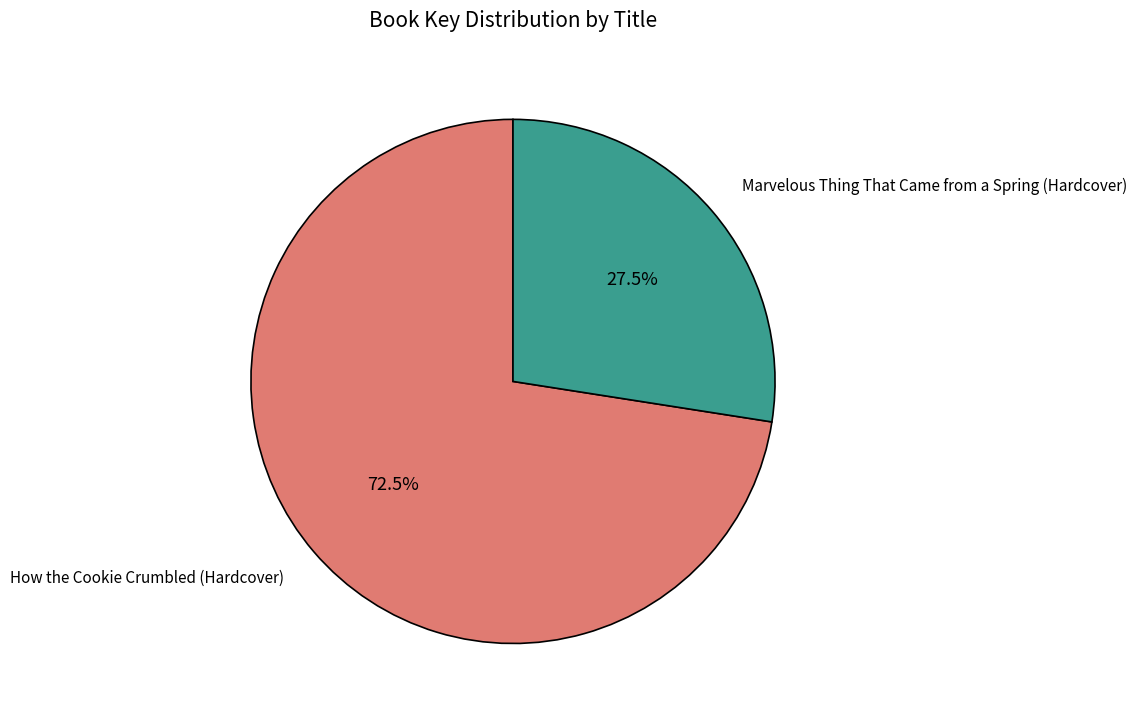

Is there a majority slice in this chart?

Yes